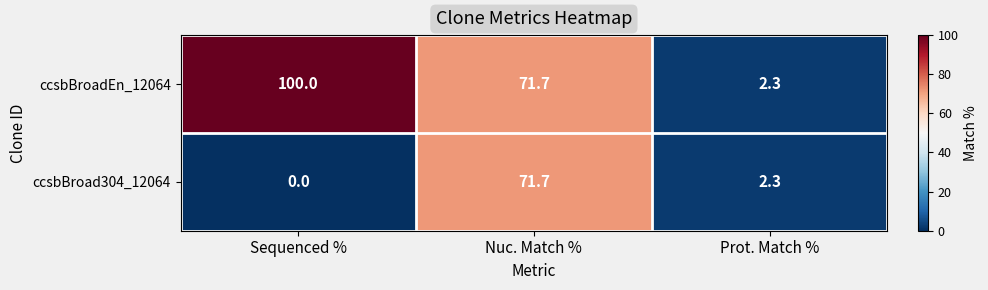

At which category is the sum across all series the highest?

Nuc. Match %